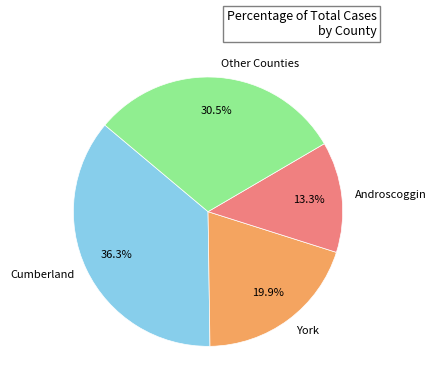

Is the sum of York and Cumberland greater than half?

Yes